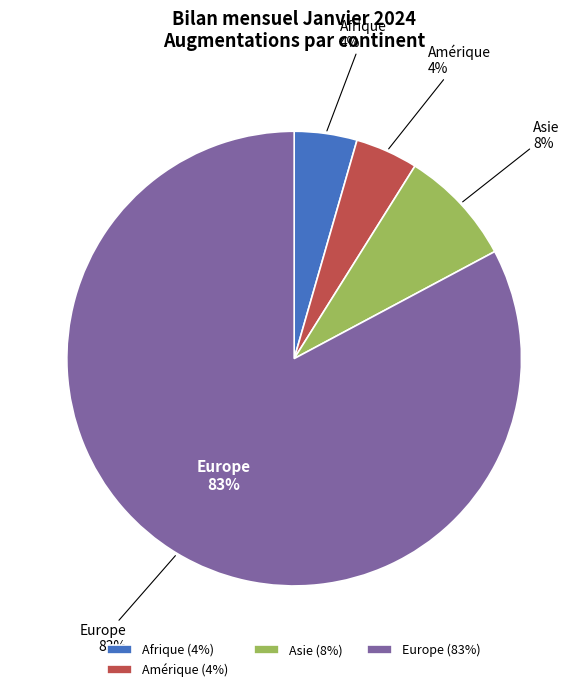

Is it true that Europe is 70% of the pie?

False